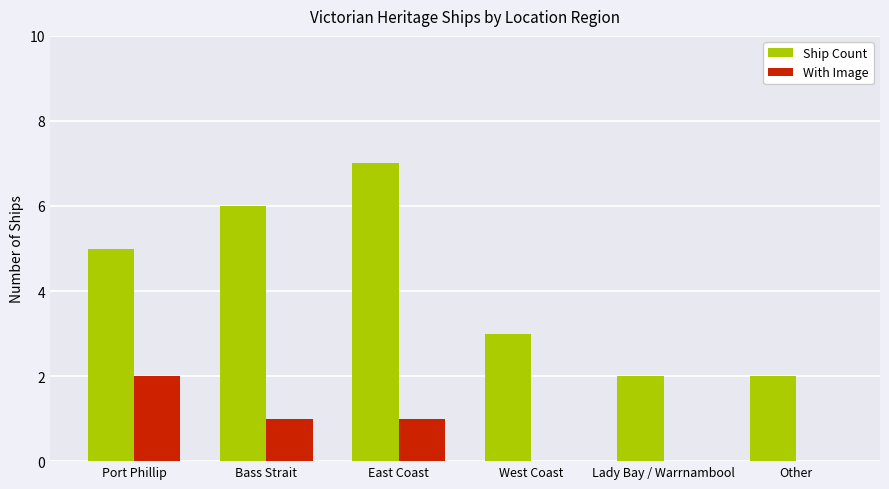

Reading right to left, extract all data points from this chart.

Ship Count: Other=2	Lady Bay / Warrnambool=2	West Coast=3	East Coast=7	Bass Strait=6	Port Phillip=5
With Image: Other=0	Lady Bay / Warrnambool=0	West Coast=0	East Coast=1	Bass Strait=1	Port Phillip=2